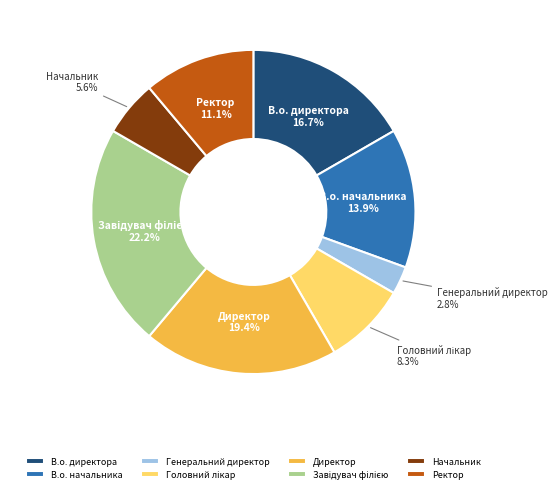

How many slices are in this pie chart?

8